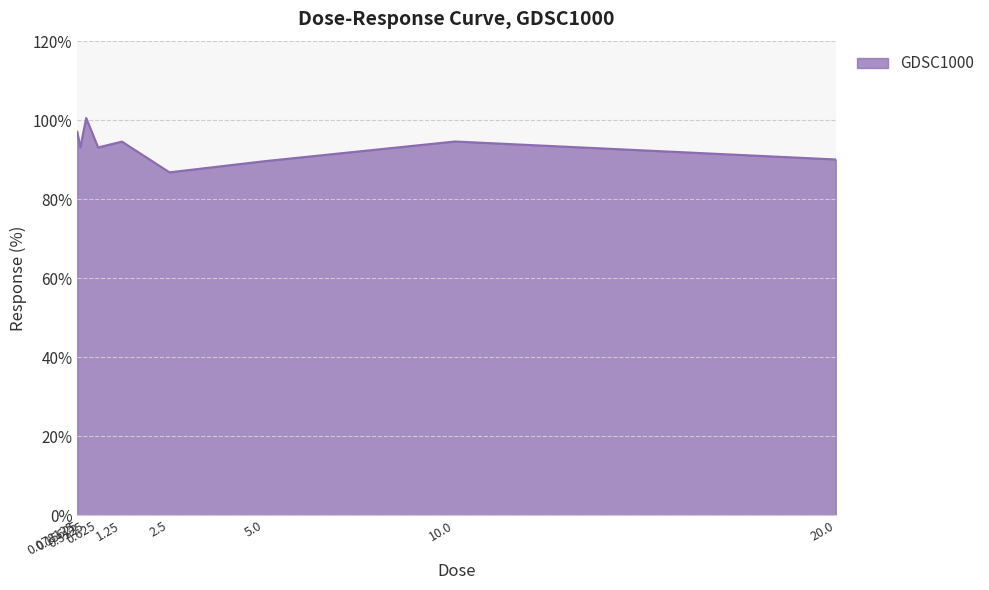

At which category does the chart reach its minimum across all series?

2.5